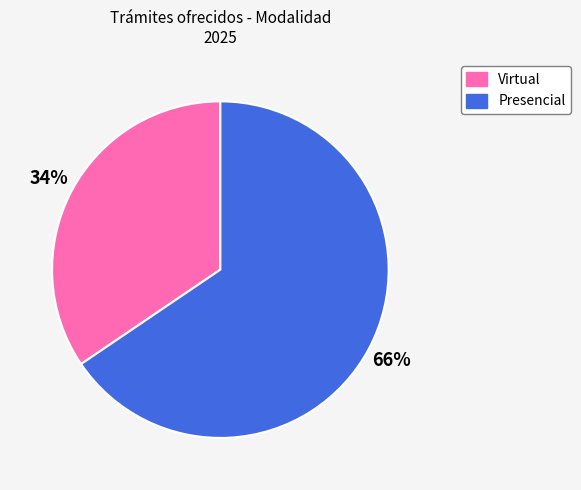

Does Presencial account for over 50% of the chart?

Yes